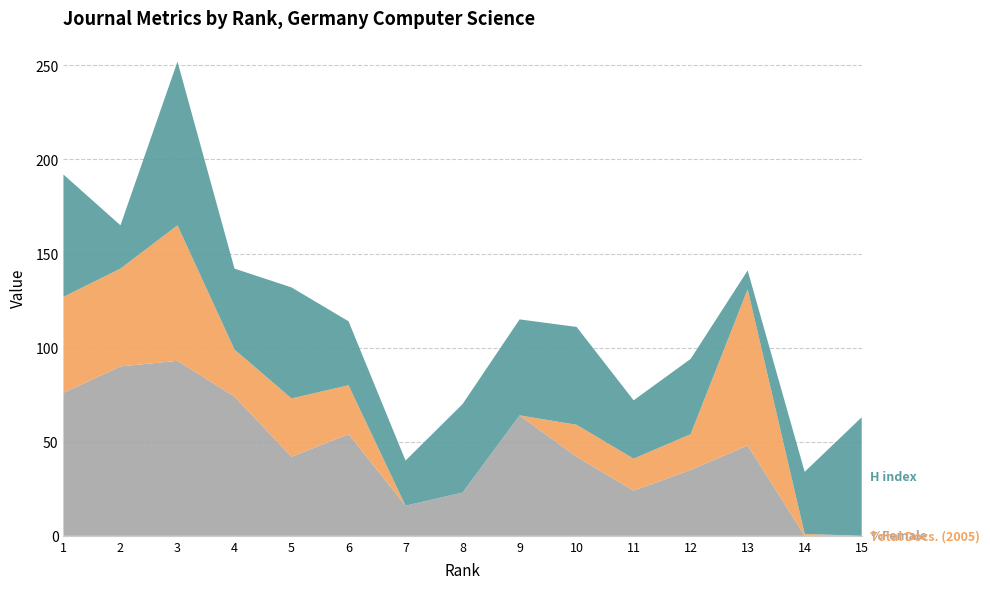

Reading left to right, extract all data points from this chart.

H index: 1=65	2=23	3=87	4=43	5=59	6=34	7=24	8=47	9=51	10=52	11=31	12=40	13=10	14=33	15=63
Total Docs. (2005): 1=51	2=52	3=72	4=25	5=31	6=26	7=0	8=0	9=0	10=17	11=17	12=19	13=83	14=1	15=0
%Female: 1=76	2=90	3=93	4=74	5=42	6=54	7=16	8=23	9=64	10=42	11=24	12=35	13=48	14=0	15=0